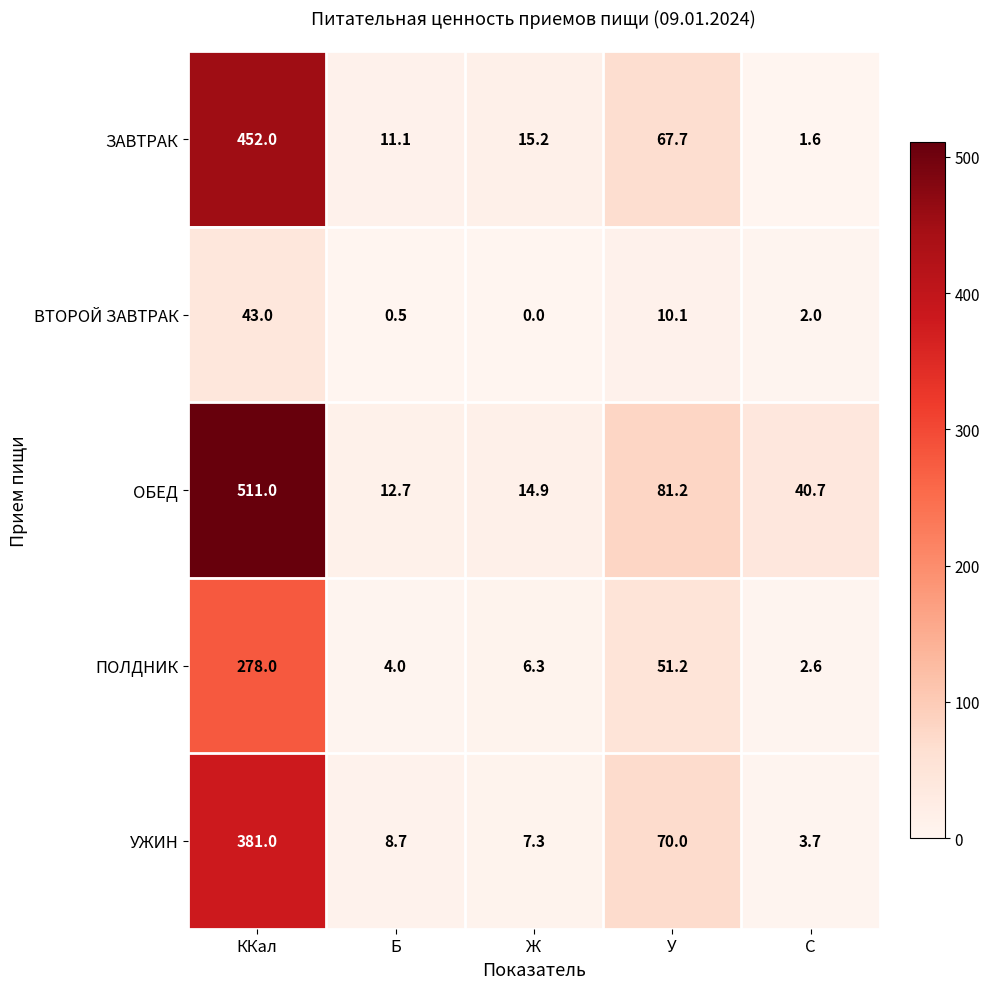

What is the sum of the ЗАВТРАК values at ККал and Б?

463.1